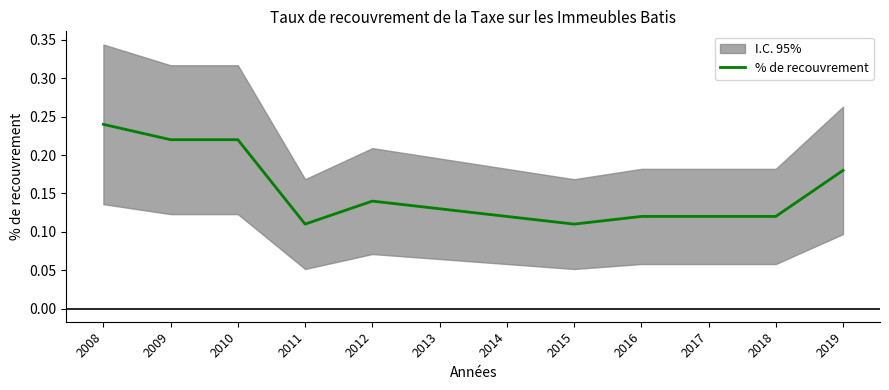

At which category does the chart reach its minimum across all series?

2011